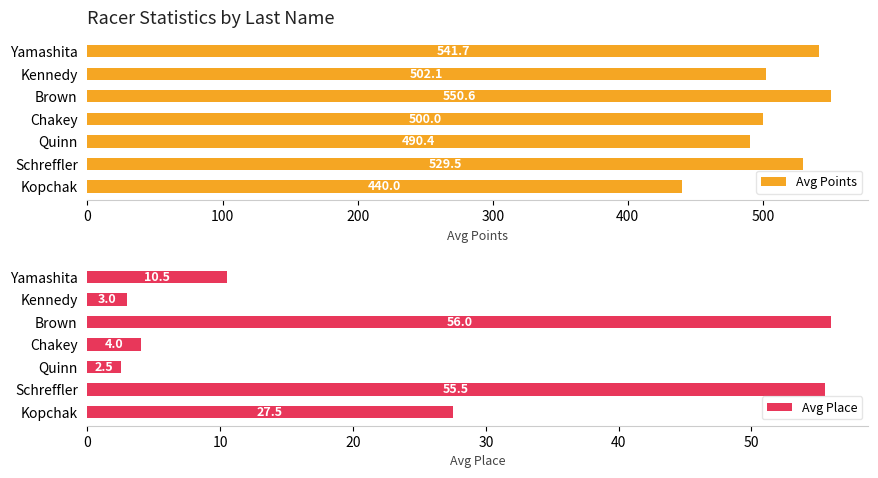

Reading right to left, list all the values displayed in this chart.

Avg Points: 541.7	502.1	550.6	500.0	490.4	529.5	440.0
Avg Place: 10.5	3.0	56.0	4.0	2.5	55.5	27.5